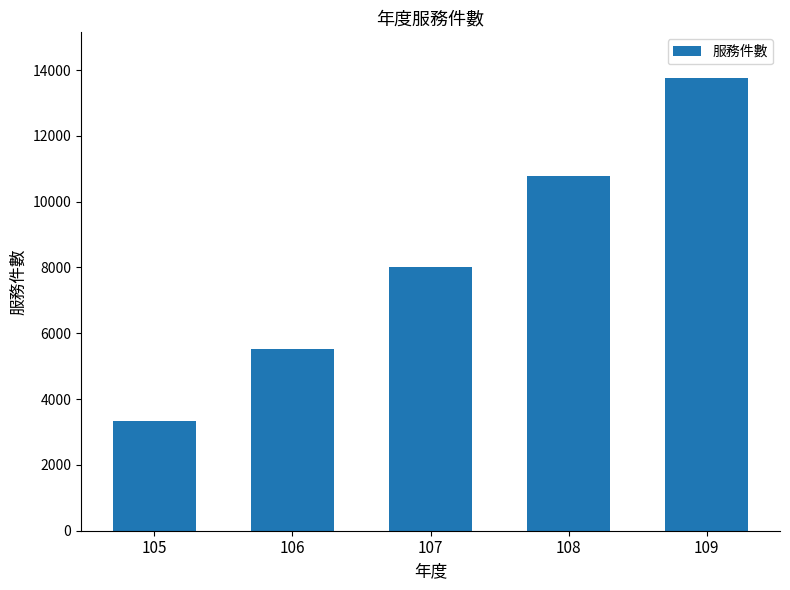

Count the number of categories in the chart.

5